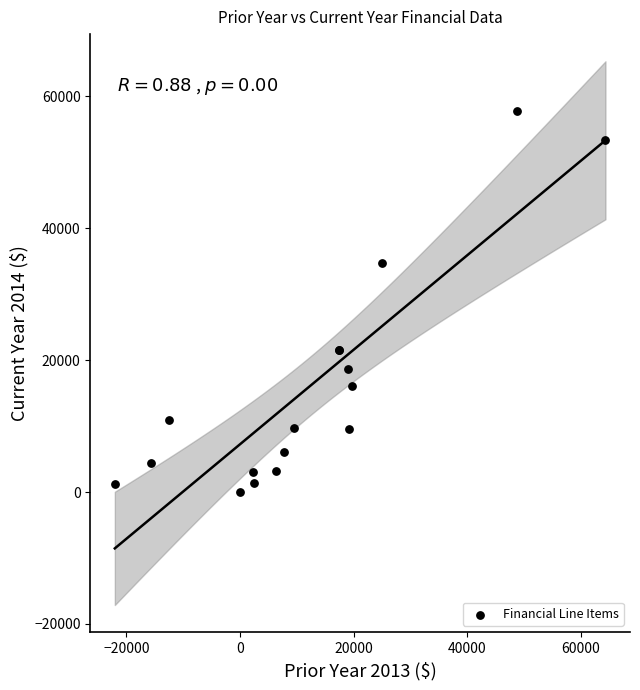

What Y value in the scatter plot is closest to 28863?

34653